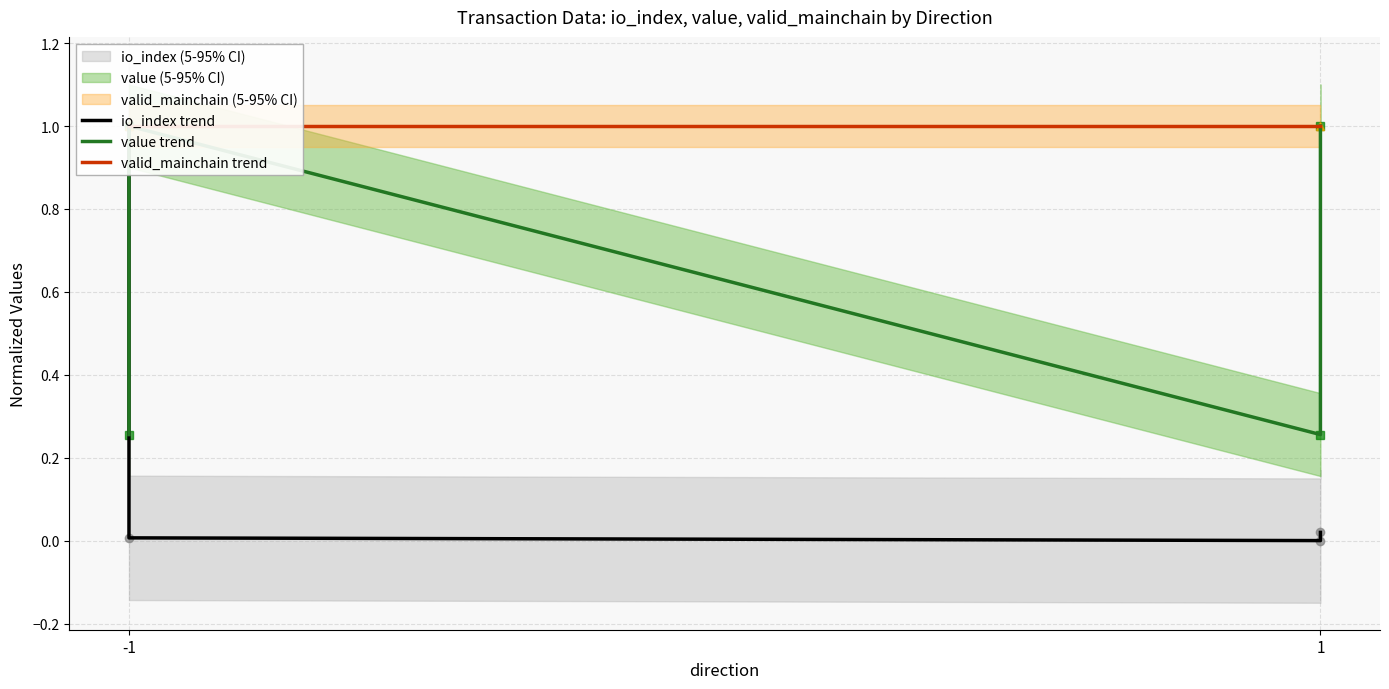

True or false: io_index trend and valid_mainchain trend intersect in this chart.

False